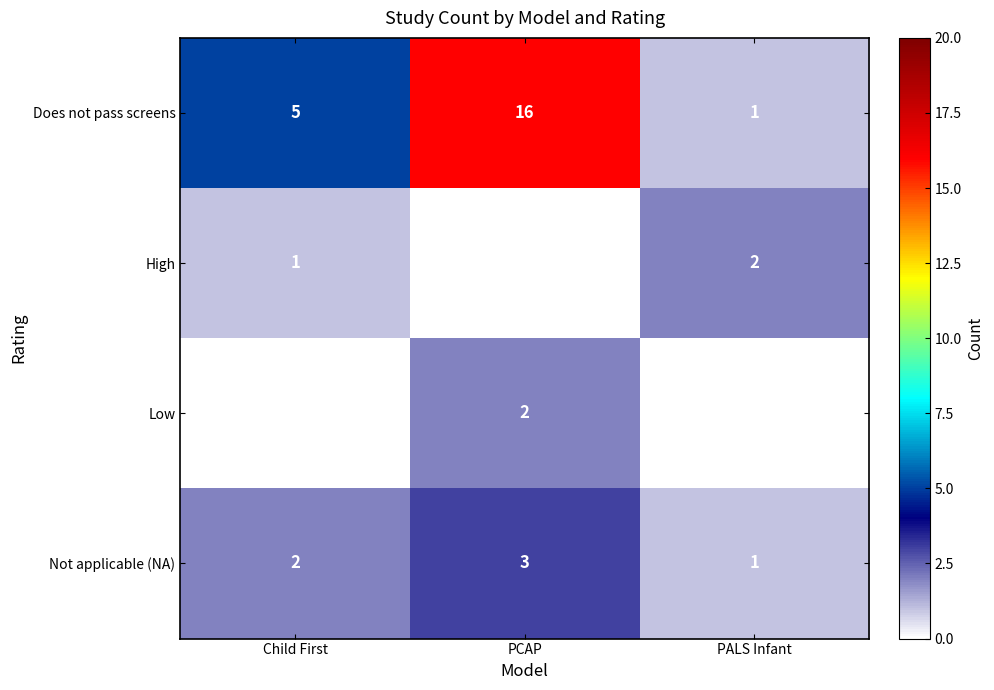

At which category does the chart reach its peak across all series?

PCAP